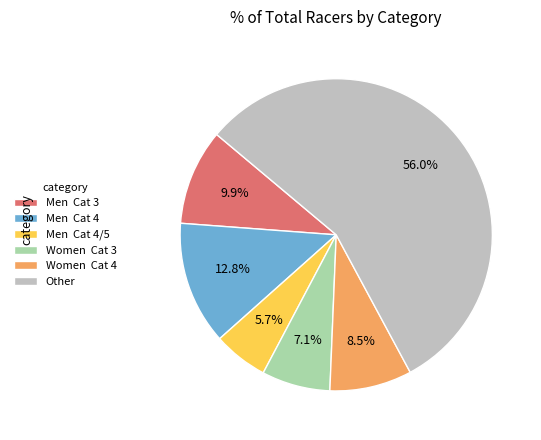

Which has a higher value, Men Cat 3 or Other?

Other